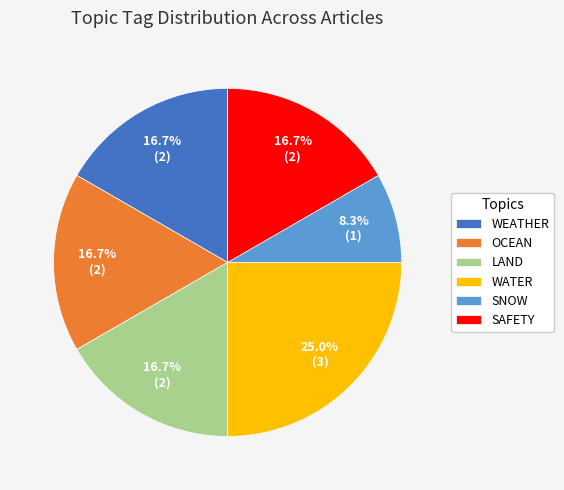

How much of the chart is everything except LAND?

83.3%